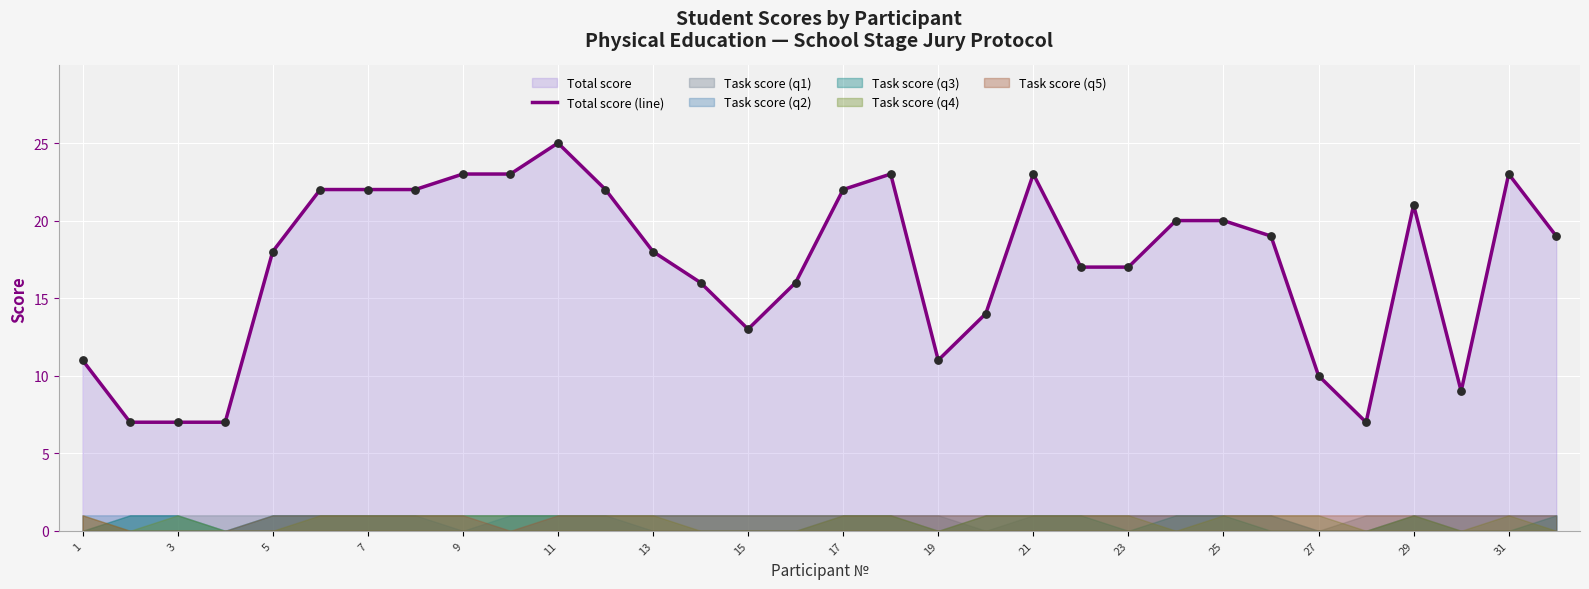

What is the lowest value of the Total score (line) series?

7